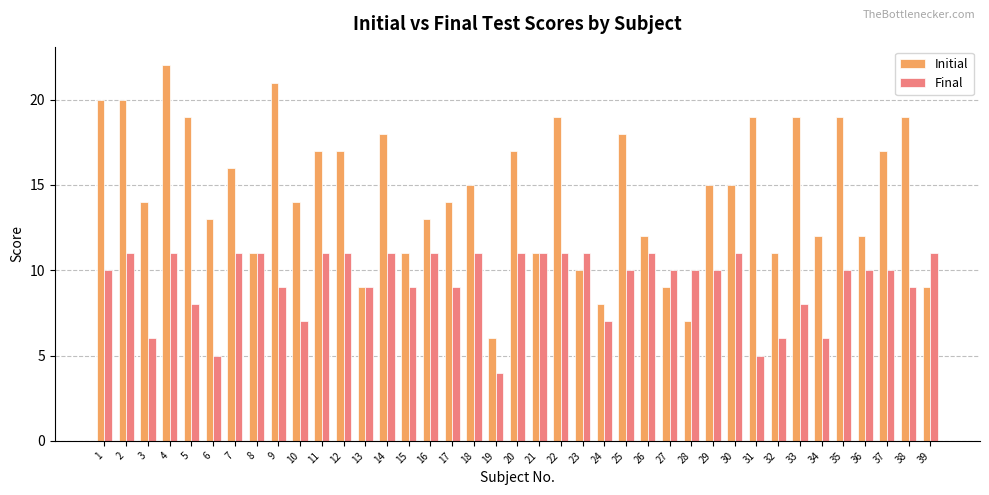

Is the value of Initial at 2 greater than the value of Final at 9?

Yes